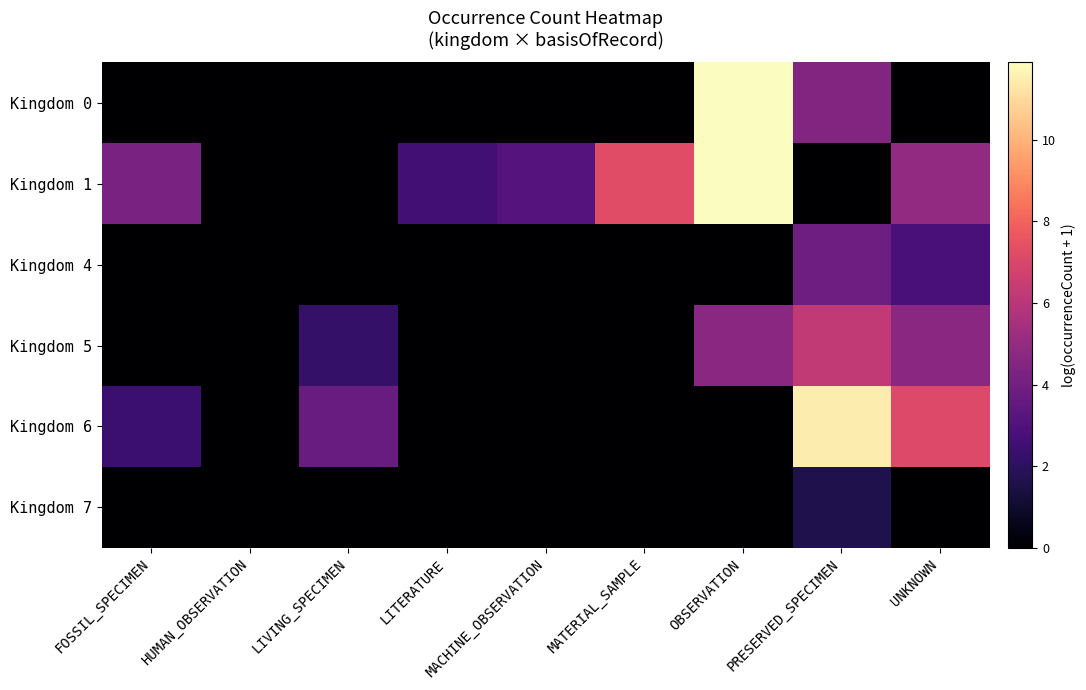

What is the total value across all series at LIVING_SPECIMEN?

5.9